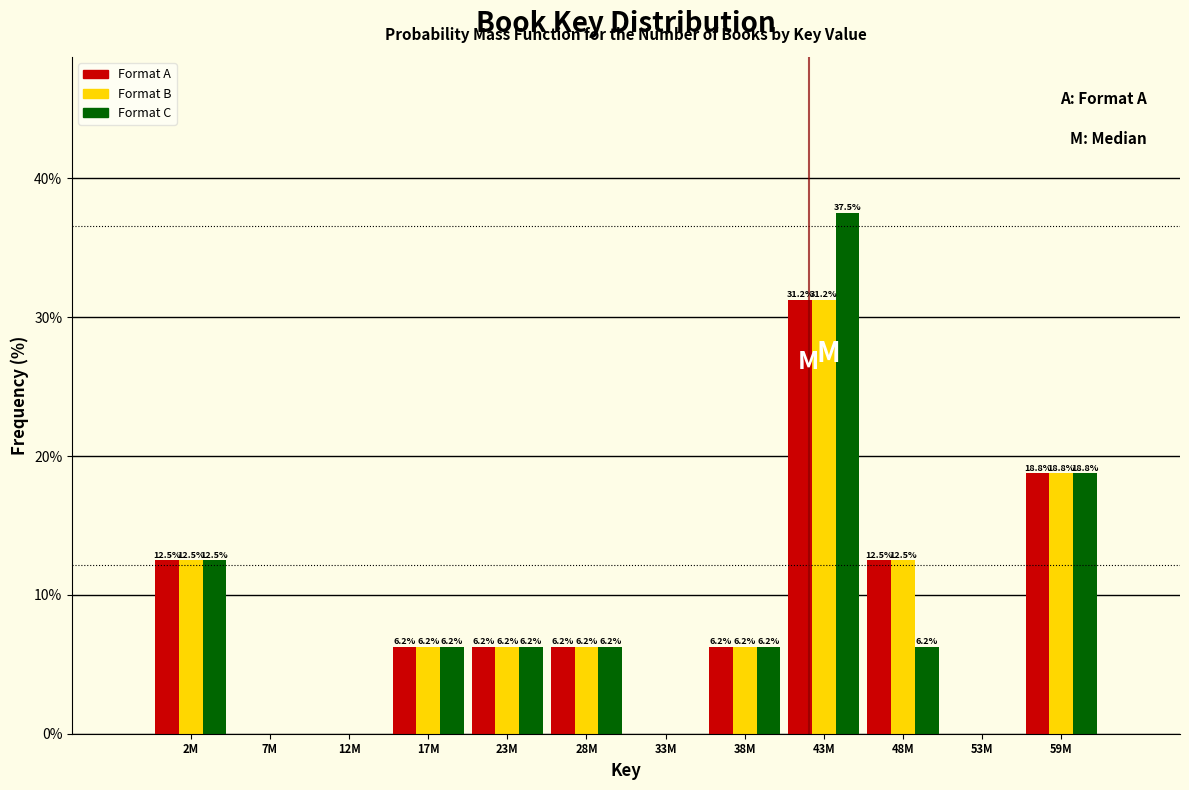

What is the greatest value displayed?

37.5